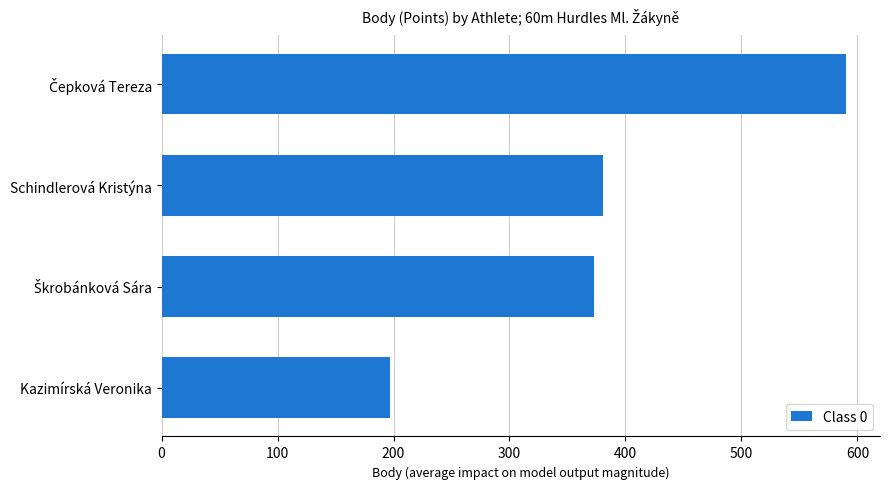

Reading top to bottom, transcribe all the data shown in this chart.

590	381	373	197